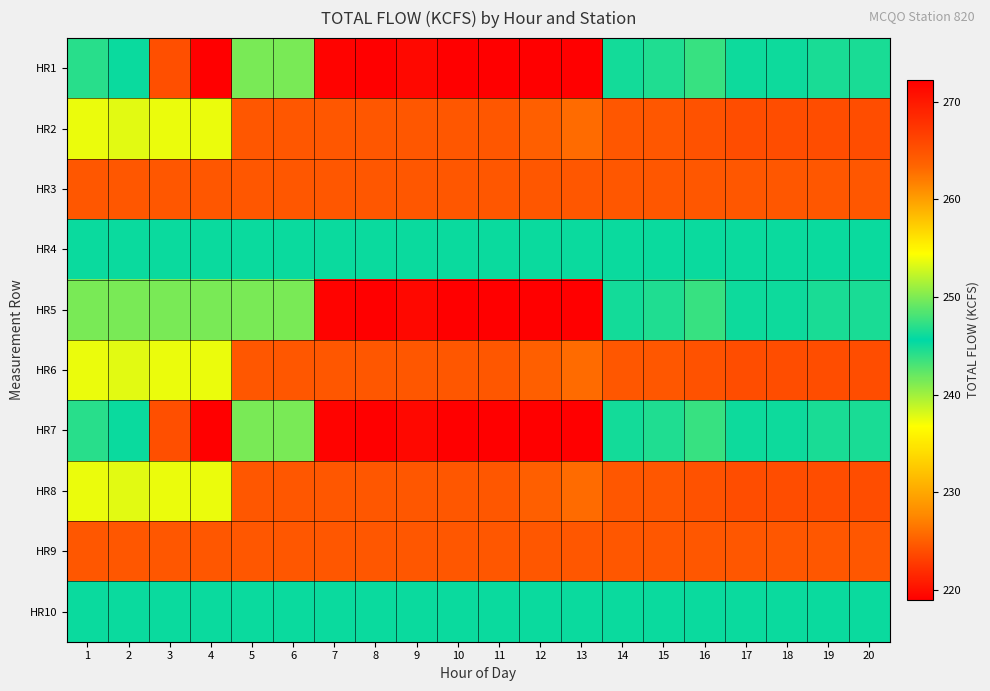

Reading left to right, extract all data points from this chart.

HR1: 1=247.0	2=246.0	3=224.0	4=219.0	5=241.4	6=241.4	7=271.8	8=272.2	9=271.4	10=272.2	11=272.2	12=272.2	13=272.2	14=246.3	15=246.7	16=247.5	17=245.1	18=245.1	19=244.7	20=244.7
HR2: 1=253.8	2=253.4	3=253.8	4=253.8	5=264.6	6=264.6	7=264.6	8=264.6	9=264.6	10=264.6	11=264.6	12=263.8	13=263.0	14=264.6	15=264.6	16=265.0	17=265.4	18=265.4	19=265.4	20=265.4
HR3: 1=264.6	2=264.6	3=264.6	4=264.6	5=264.6	6=264.6	7=264.6	8=264.6	9=264.6	10=264.6	11=264.6	12=264.6	13=264.6	14=264.6	15=264.6	16=264.6	17=264.6	18=264.6	19=264.6	20=264.6
HR4: 1=246.0	2=246.0	3=246.0	4=246.0	5=246.0	6=246.0	7=246.0	8=246.0	9=246.0	10=246.0	11=246.0	12=246.0	13=246.0	14=246.0	15=246.0	16=246.0	17=246.0	18=246.0	19=246.0	20=246.0
HR5: 1=241.4	2=241.4	3=241.4	4=241.4	5=241.4	6=241.4	7=271.8	8=272.2	9=271.4	10=272.2	11=272.2	12=272.2	13=272.2	14=246.3	15=246.7	16=247.5	17=245.1	18=245.1	19=244.7	20=244.7
HR6: 1=253.8	2=253.4	3=253.8	4=253.8	5=264.6	6=264.6	7=264.6	8=264.6	9=264.6	10=264.6	11=264.6	12=263.8	13=263.0	14=264.6	15=264.6	16=265.0	17=265.4	18=265.4	19=265.4	20=265.4
HR7: 1=247.0	2=246.0	3=224.0	4=219.0	5=241.4	6=241.4	7=271.8	8=272.2	9=271.4	10=272.2	11=272.2	12=272.2	13=272.2	14=246.3	15=246.7	16=247.5	17=245.1	18=245.1	19=244.7	20=244.7
HR8: 1=253.8	2=253.4	3=253.8	4=253.8	5=264.6	6=264.6	7=264.6	8=264.6	9=264.6	10=264.6	11=264.6	12=263.8	13=263.0	14=264.6	15=264.6	16=265.0	17=265.4	18=265.4	19=265.4	20=265.4
HR9: 1=264.6	2=264.6	3=264.6	4=264.6	5=264.6	6=264.6	7=264.6	8=264.6	9=264.6	10=264.6	11=264.6	12=264.6	13=264.6	14=264.6	15=264.6	16=264.6	17=264.6	18=264.6	19=264.6	20=264.6
HR10: 1=246.0	2=246.0	3=246.0	4=246.0	5=246.0	6=246.0	7=246.0	8=246.0	9=246.0	10=246.0	11=246.0	12=246.0	13=246.0	14=246.0	15=246.0	16=246.0	17=246.0	18=246.0	19=246.0	20=246.0